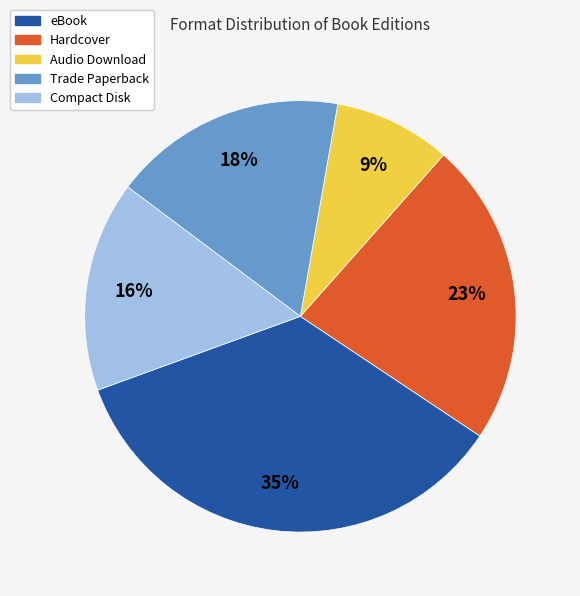

Which slice is the smallest?

Audio Download